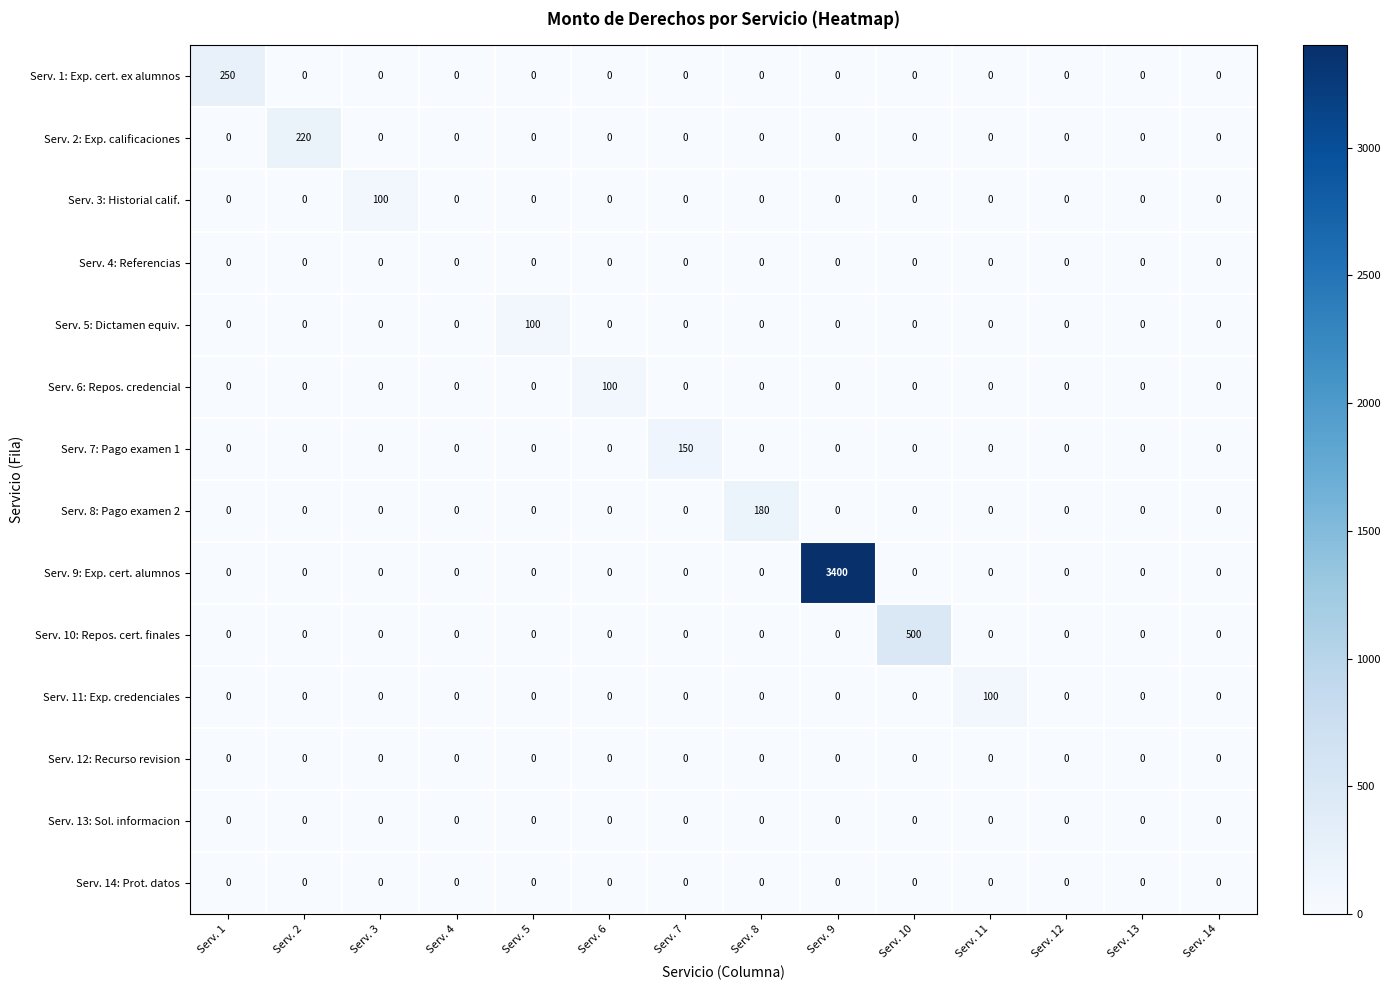

What is the total value across all series at Serv. 8?

180